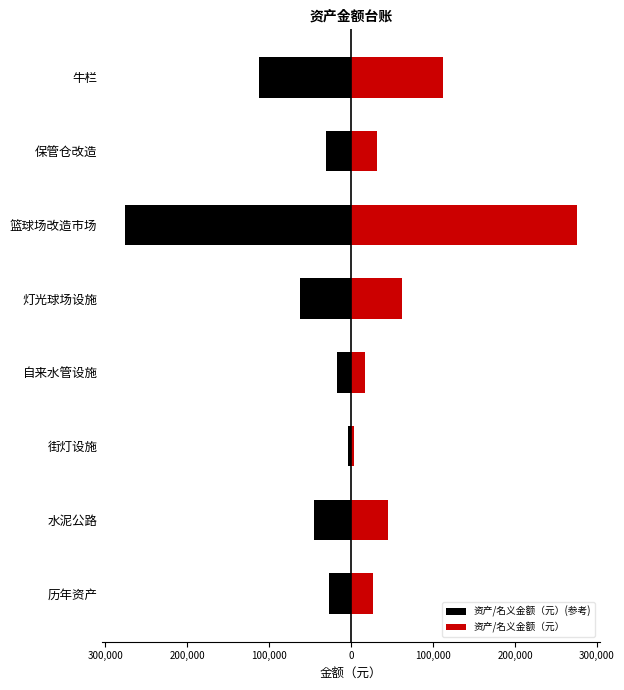

What is the sum of all 资产/名义金额（元） values?

574792.2